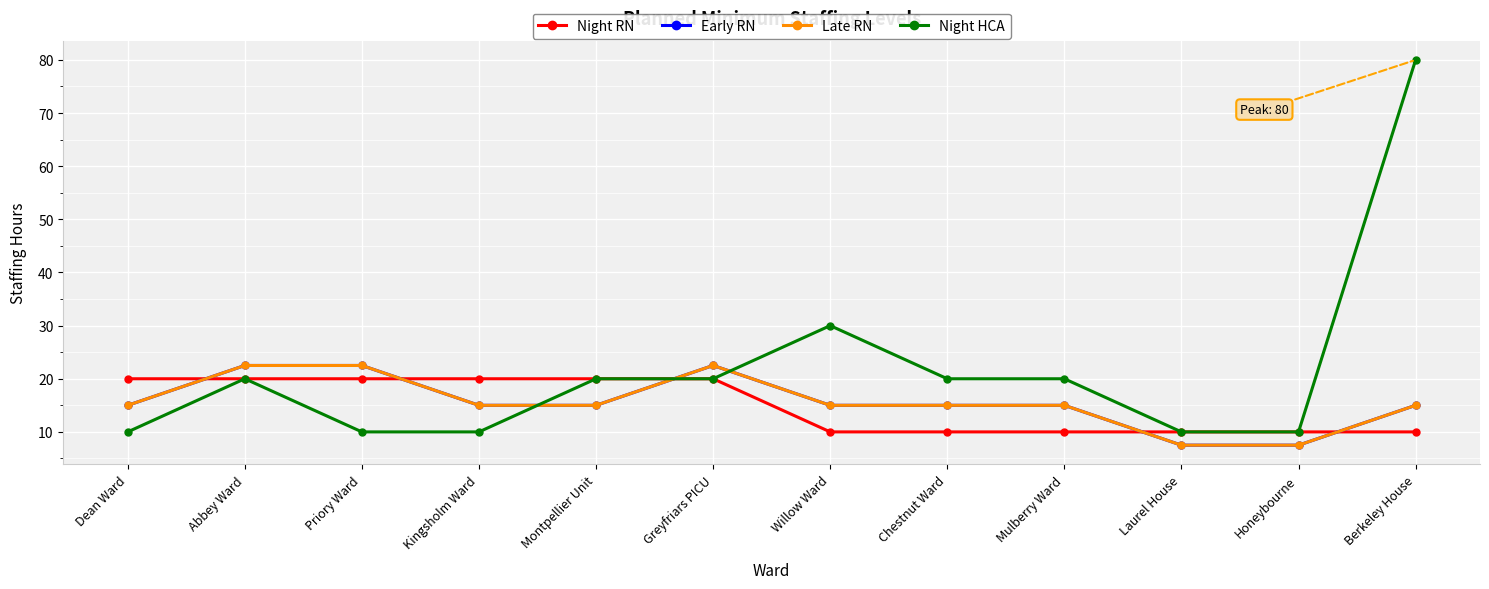

True or false: Night RN and Night HCA intersect in this chart.

False